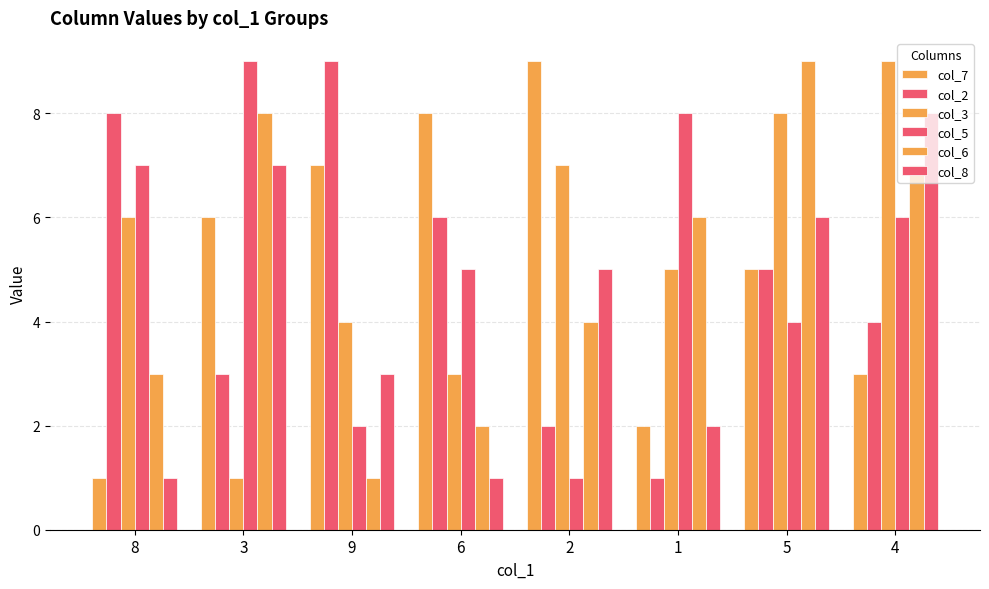

True or false: col_5 has a value of 1 at 2.

True